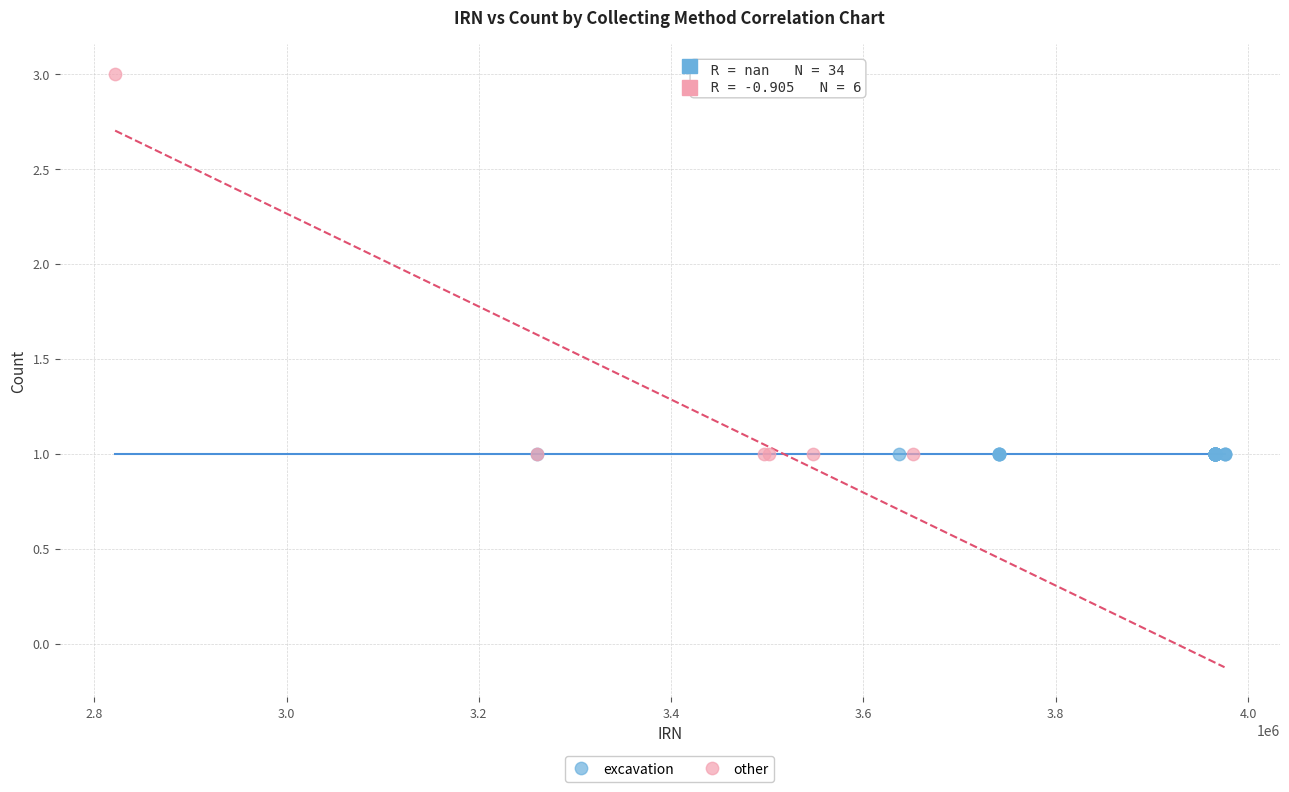

Which series reaches the maximum Y coordinate?

other